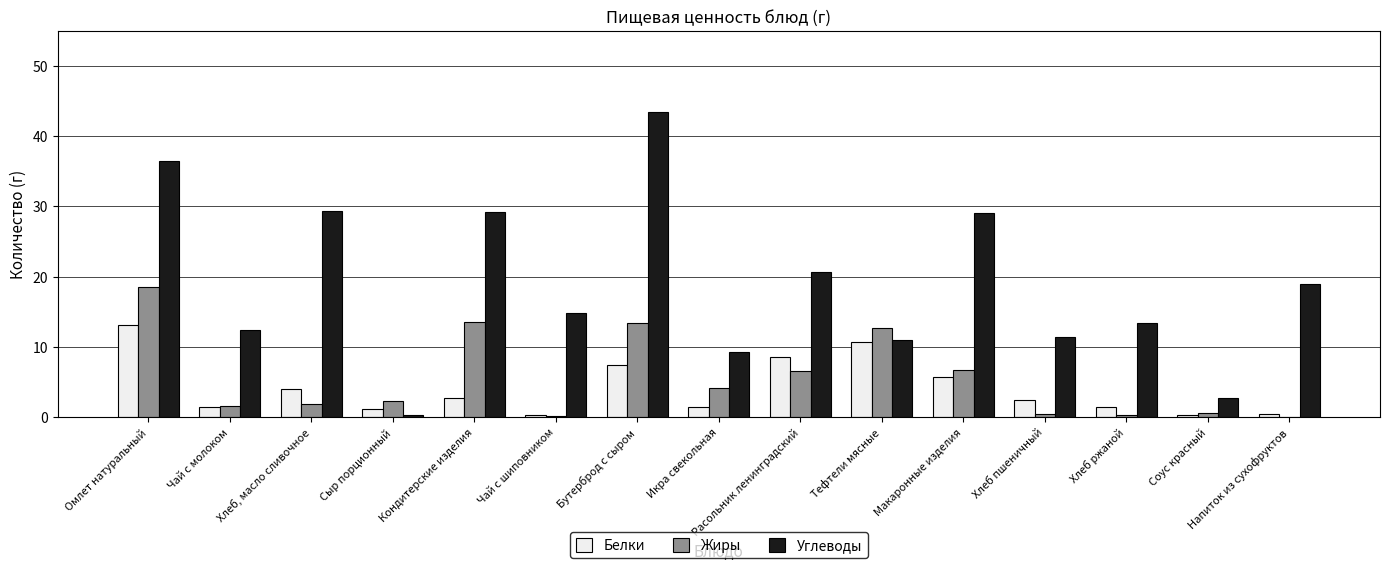

Between Кондитерские изделия and Бутерброд с сыром, which series saw the biggest shift?

Углеводы